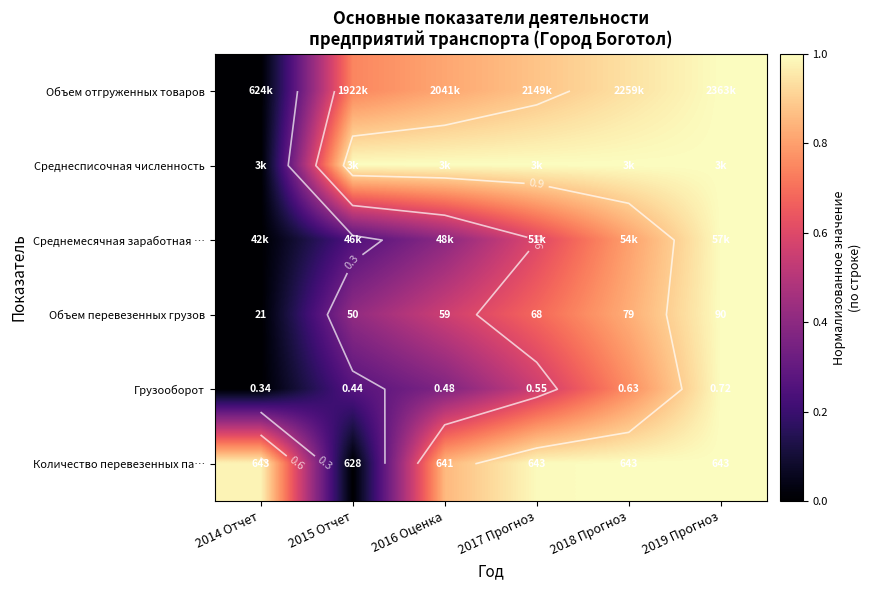

Which series has the largest range (max minus min)?

Объем отгруженных товаров